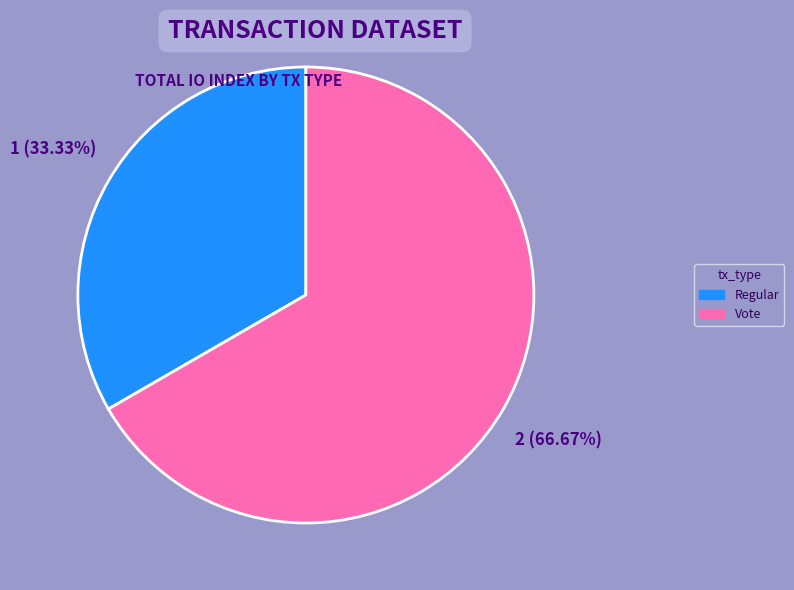

What percentage is the Regular slice, to the nearest percent?

33%